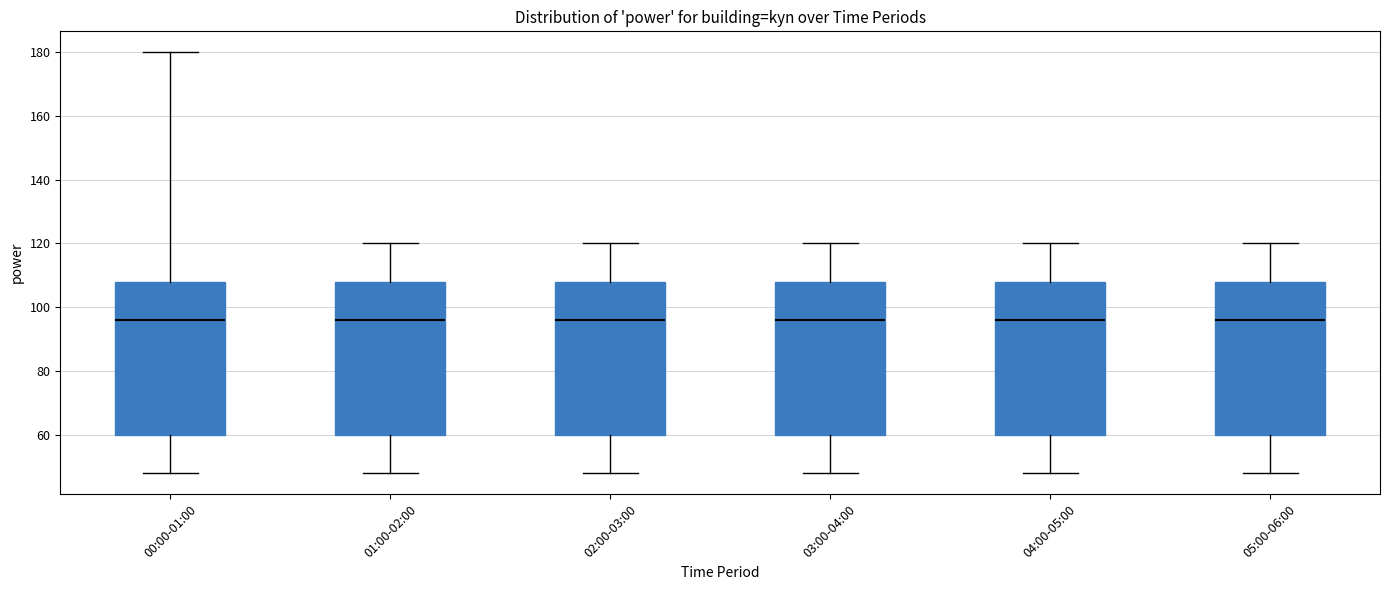

Reading left to right, read every box against the y-axis: the position of its median line, the range the box covers, and the ends of its whiskers. The values are not printed on the chart, so give them approximately, as read against the axis.

00:00-01:00: median 96, box 60 to 108, whiskers 48 to 180
01:00-02:00: median 96, box 60 to 108, whiskers 48 to 120
02:00-03:00: median 96, box 60 to 108, whiskers 48 to 120
03:00-04:00: median 96, box 60 to 108, whiskers 48 to 120
04:00-05:00: median 96, box 60 to 108, whiskers 48 to 120
05:00-06:00: median 96, box 60 to 108, whiskers 48 to 120